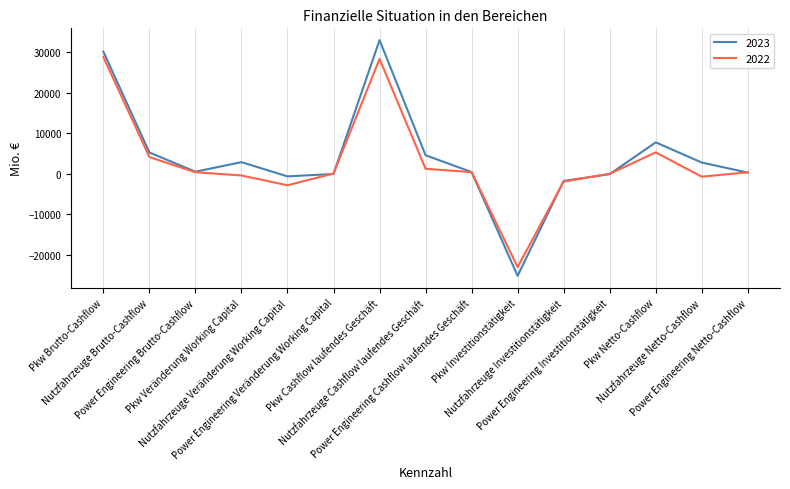

What position from the left is Pkw Netto-Cashflow?

13